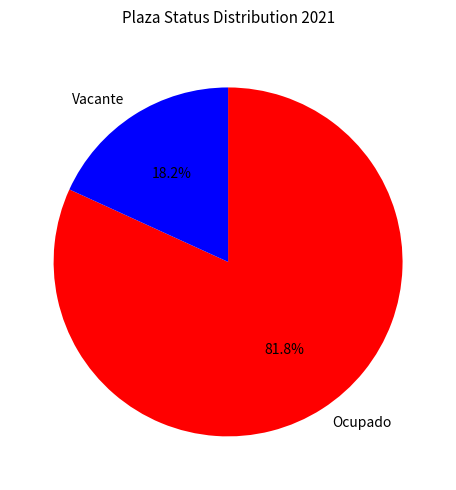

Approximately how many times larger is the value at Ocupado compared to Vacante?

4.5